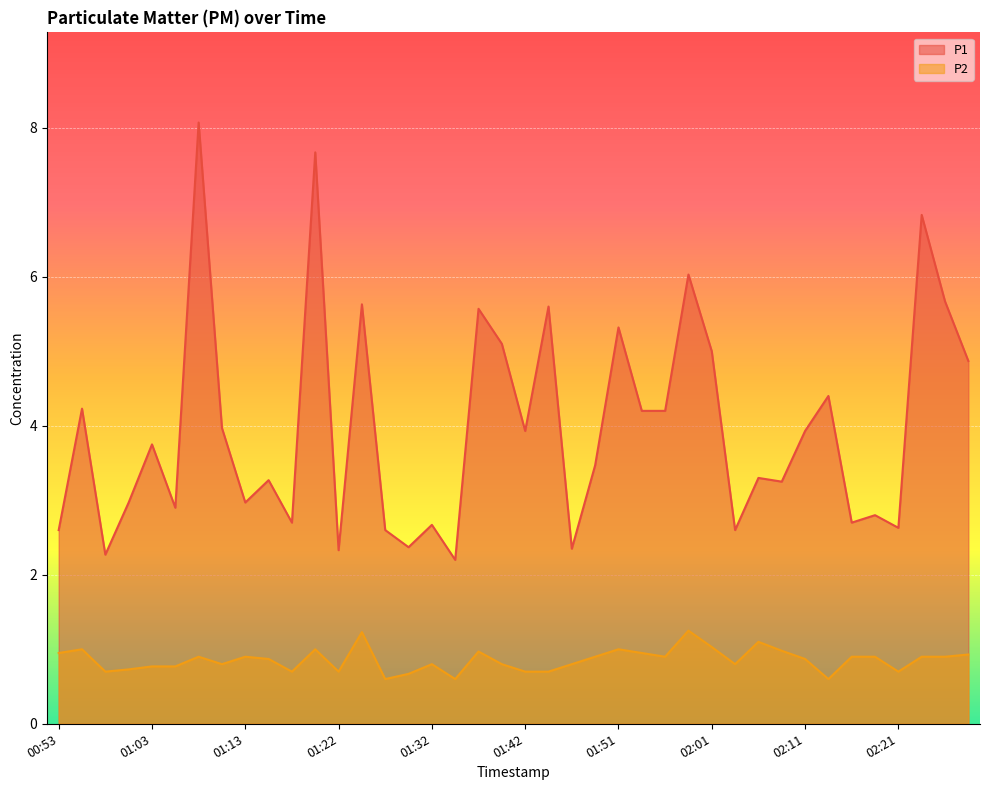

What is the difference between the maximum and minimum values in the P2 series?

0.7